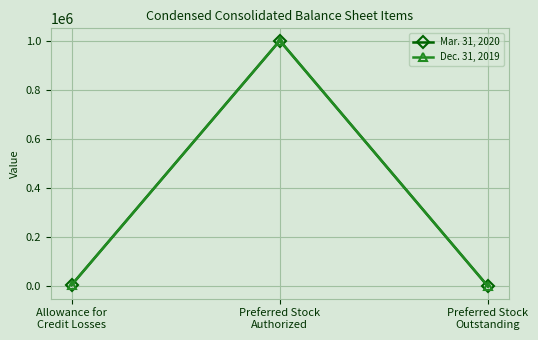

What position from the left is Preferred Stock
Outstanding?

3